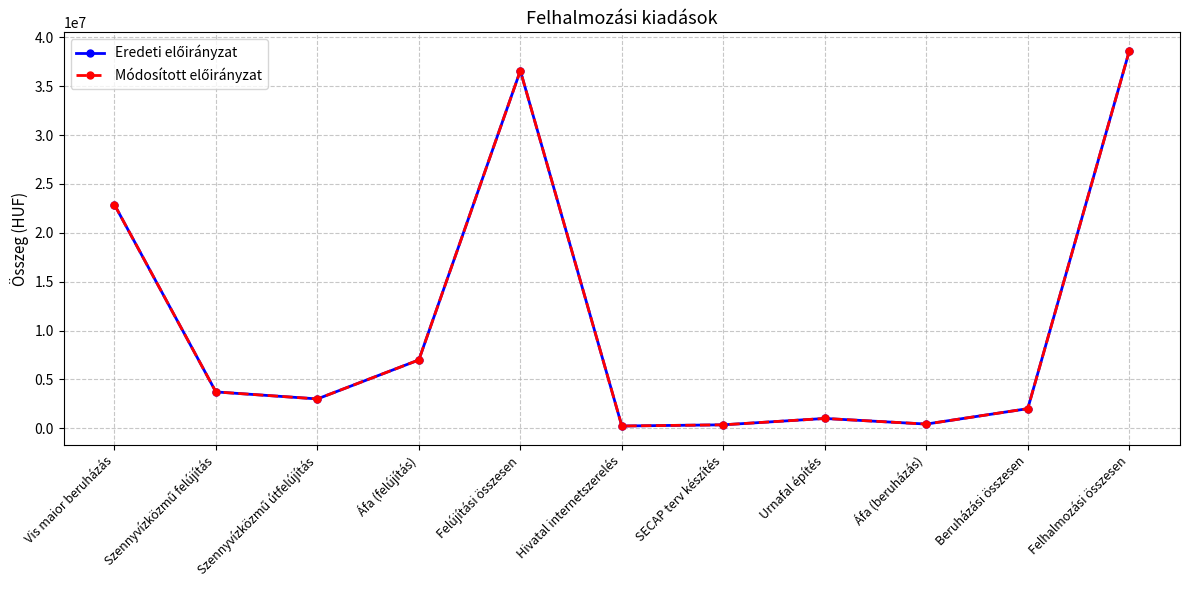

At which category does Eredeti előirányzat reach its first local valley?

Szennyvízközmű útfelújítás